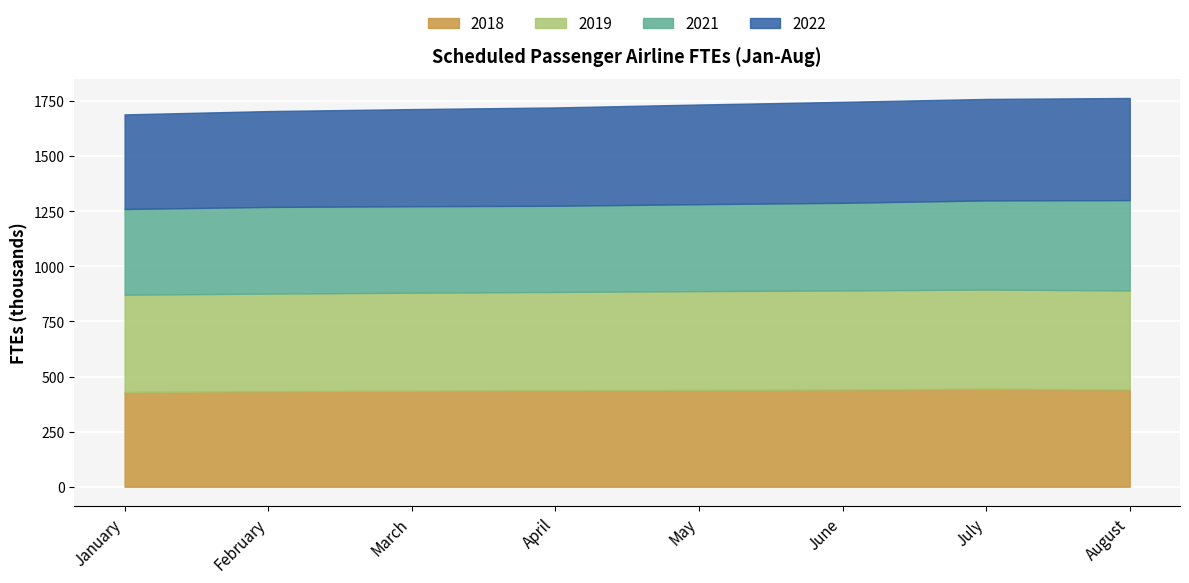

Reading right to left, what are all the values shown in this chart?

2018: August=441171	July=444988	June=440929	May=439711	April=437745	March=435710	February=433696	January=429842
2019: August=449461	July=449804	June=449714	May=447945	April=446132	March=444708	February=442778	January=441520
2021: August=409847	July=404404	June=397618	May=394368	April=391054	March=392250	February=393115	January=388779
2022: August=463516	July=460409	June=458144	May=452286	April=446014	March=440836	February=434913	January=429368